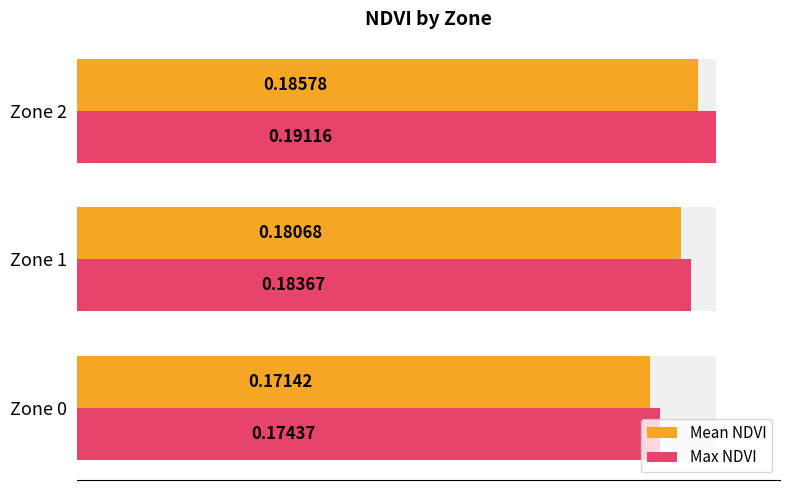

The value of Max NDVI at Zone 1 is 0.1. True or false?

False